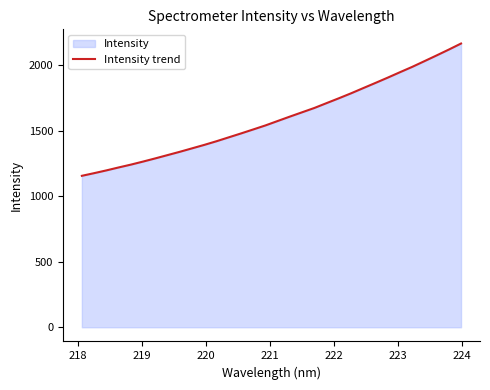

Does the chart display data point markers on the line(s)?

No